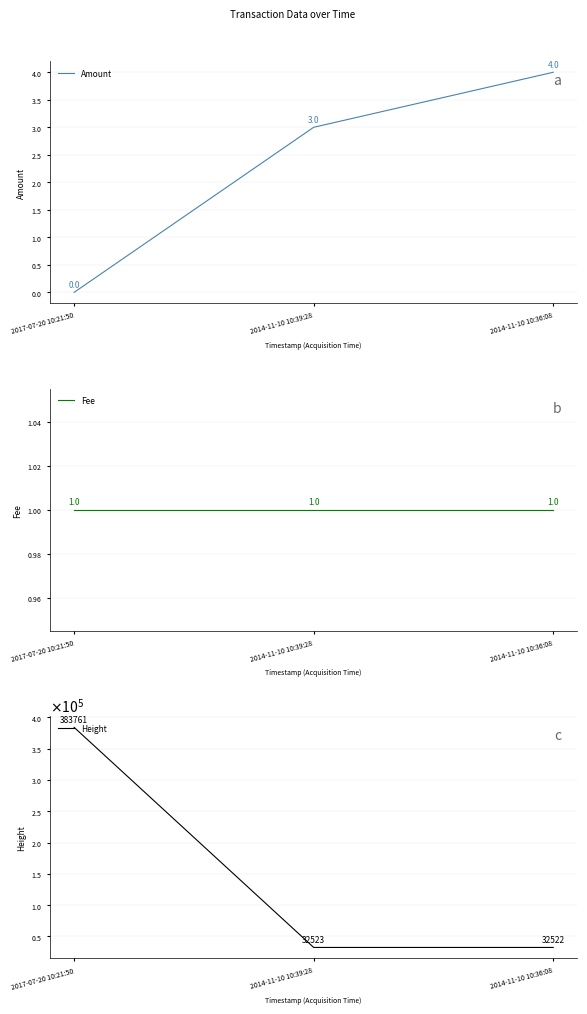

What is the highest value of the Height series?

383761